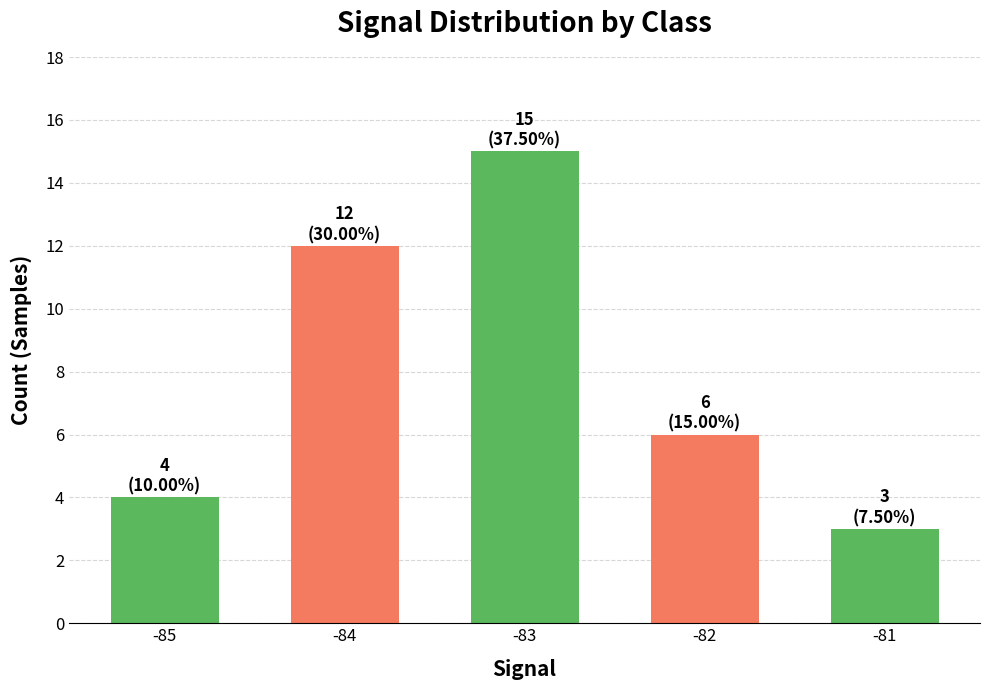

What is the smallest value displayed?

3